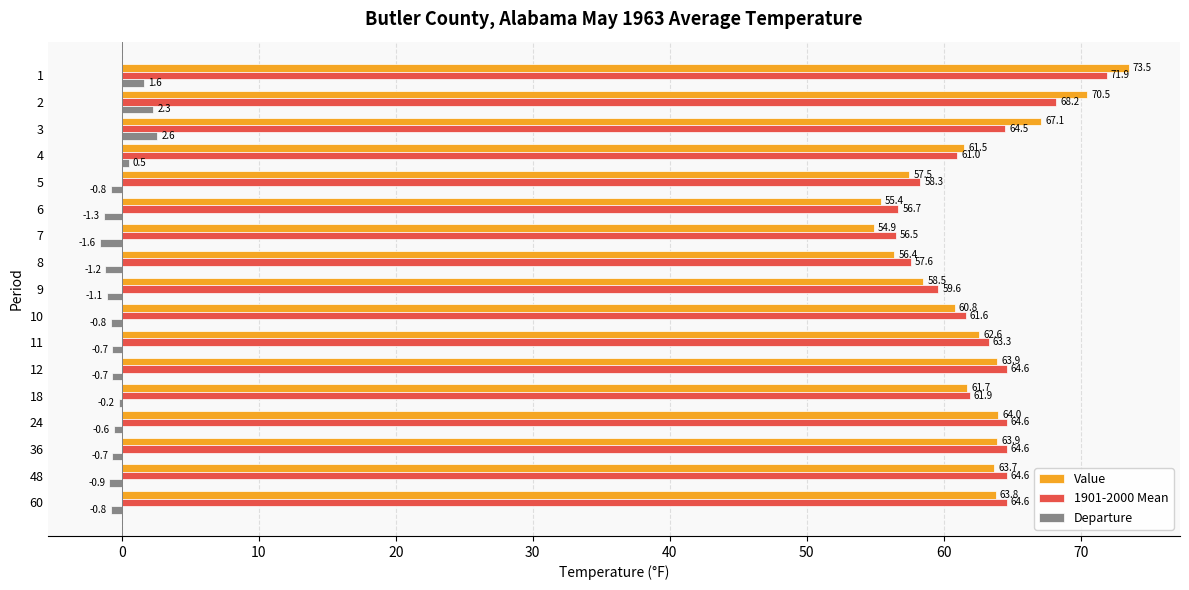

What is the sum of the Value values at 12 and 36?

127.8